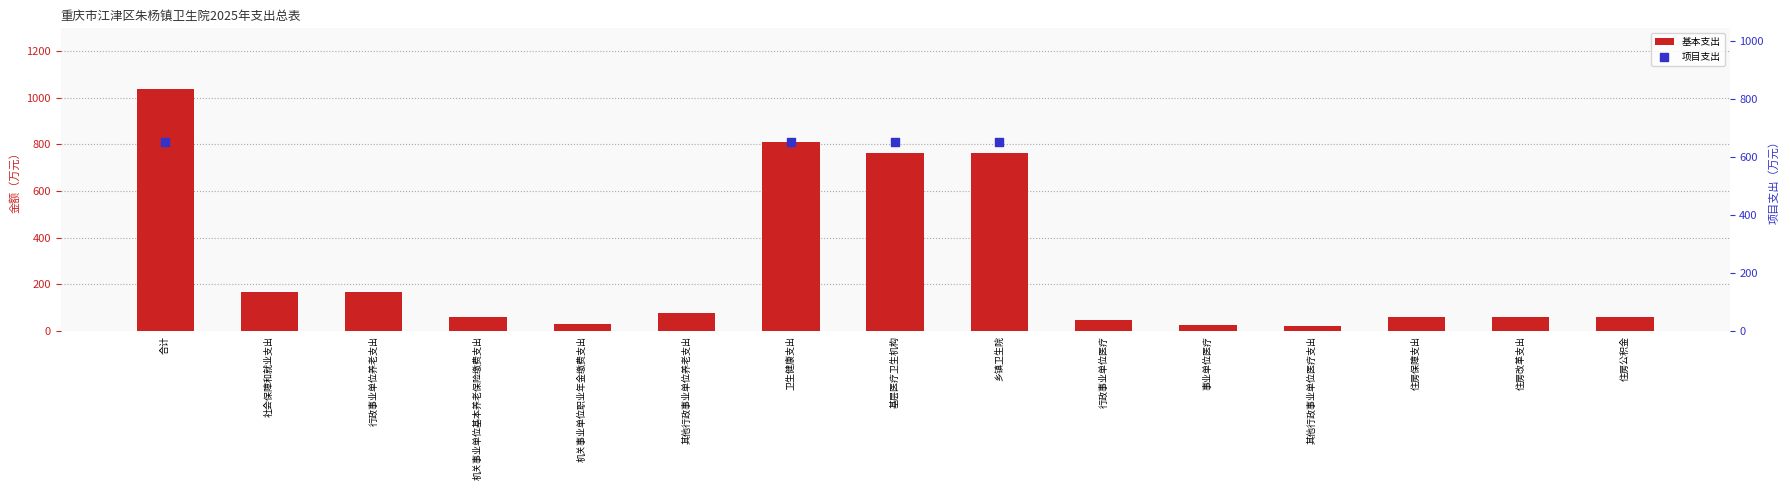

Which series contains the highest Y value?

基本支出